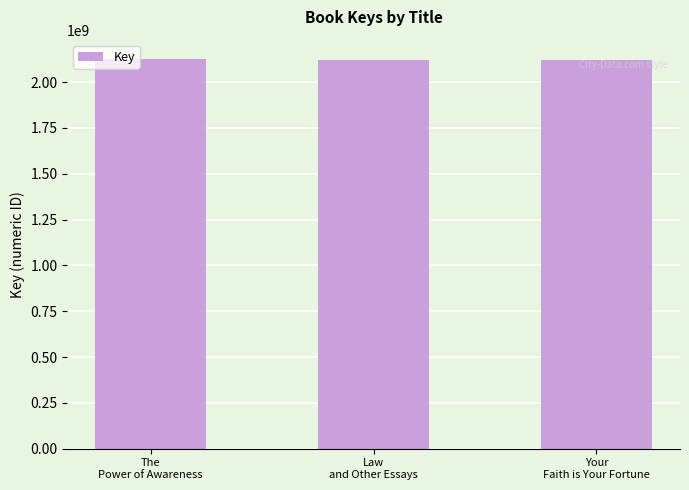

What is the value of the 2nd bar from the left?

2117845284